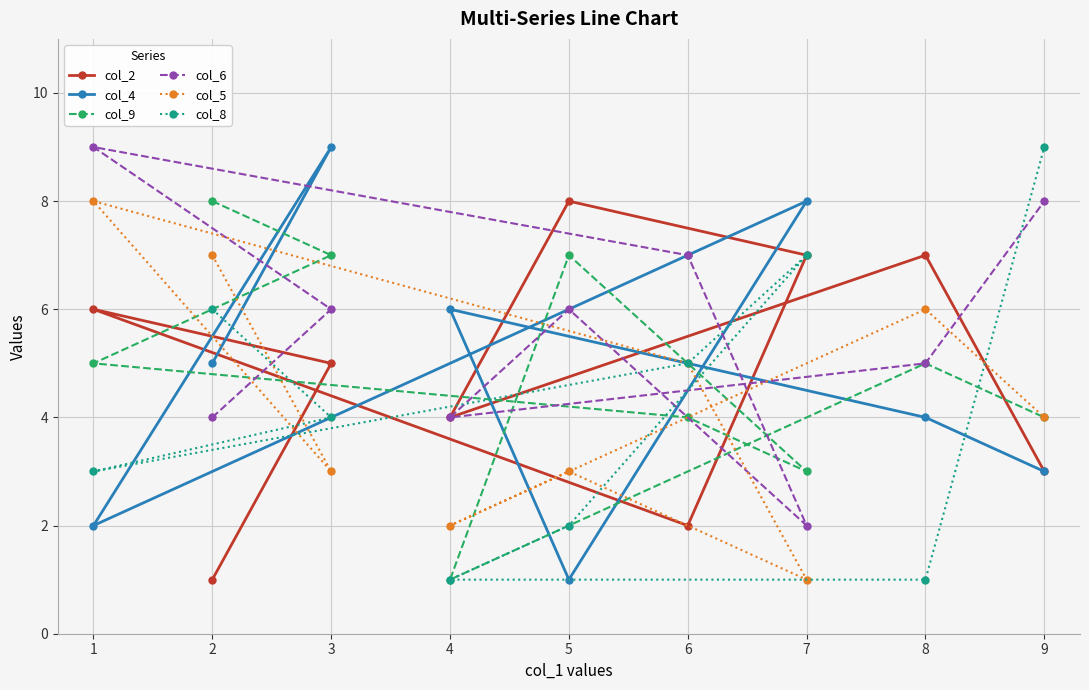

Which series has the largest total across all categories?

col_6